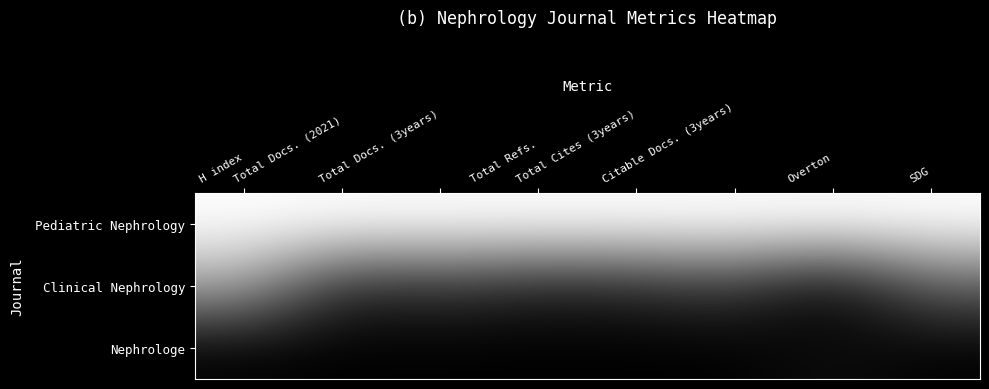

Rank the series by their average value, from lowest to highest.

Nephrologe, Clinical Nephrology, Pediatric Nephrology